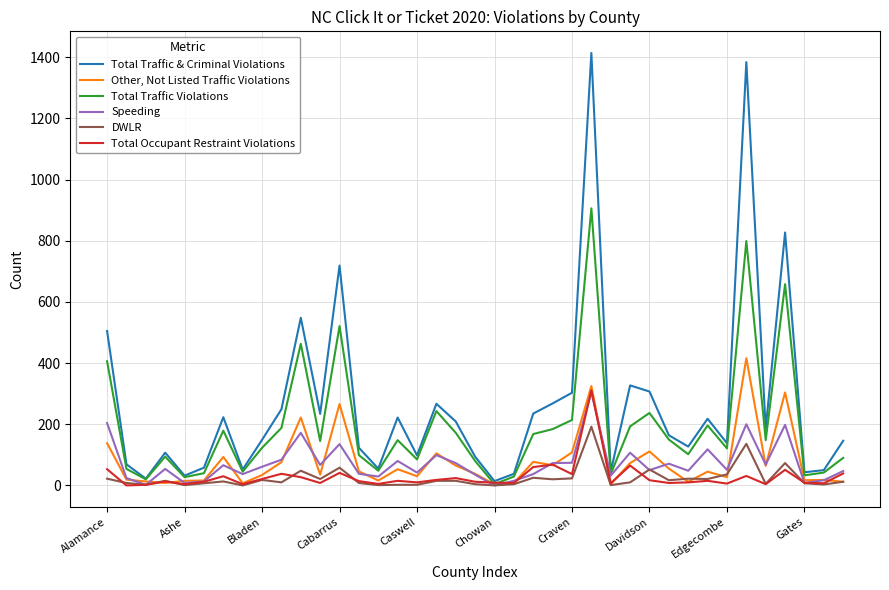

Which series has the largest total across all categories?

Total Traffic & Criminal Violations